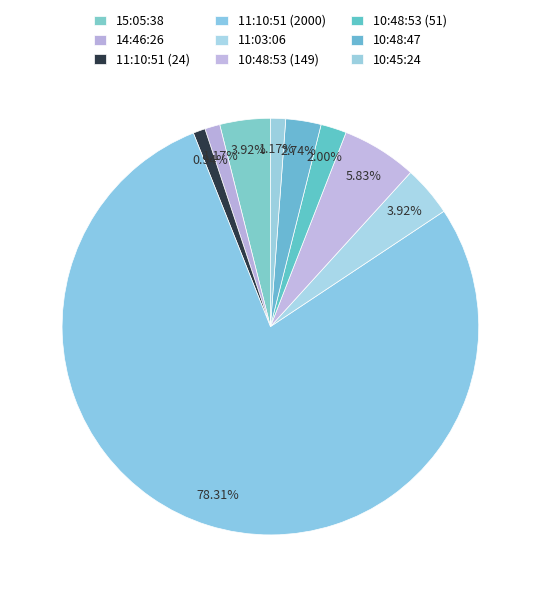

What percentage do 10:45:24 and 15:05:38 together represent?

5.1%